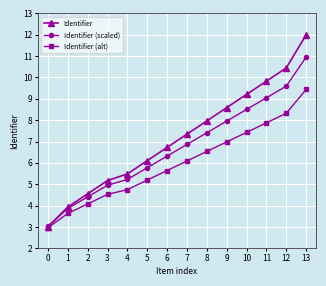

What is the sum of the Identifier values at 2 and 0?

7.6